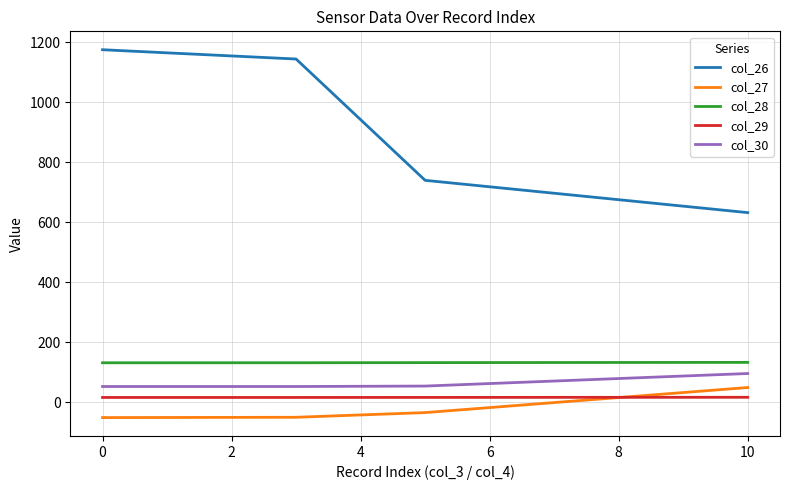

True or false: col_30 and col_27 cross at least once.

False